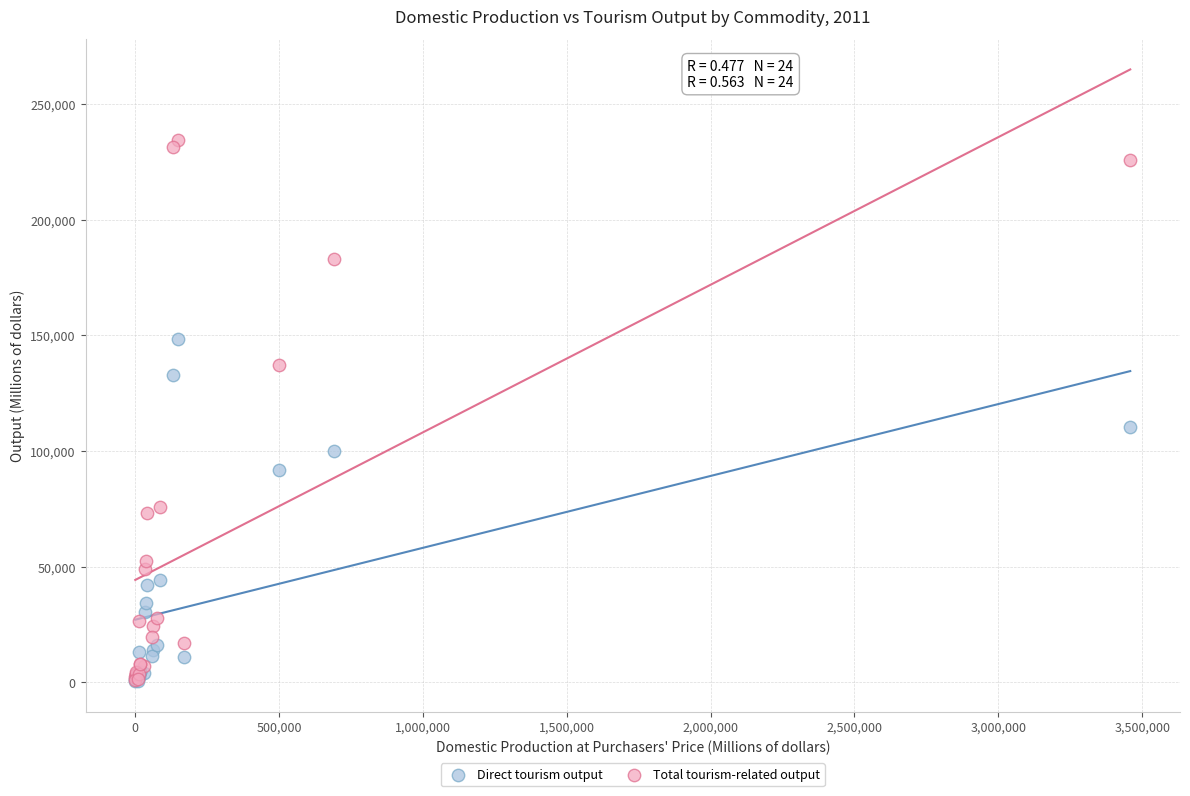

Across all series, what Y value is closest to 117506?

110282